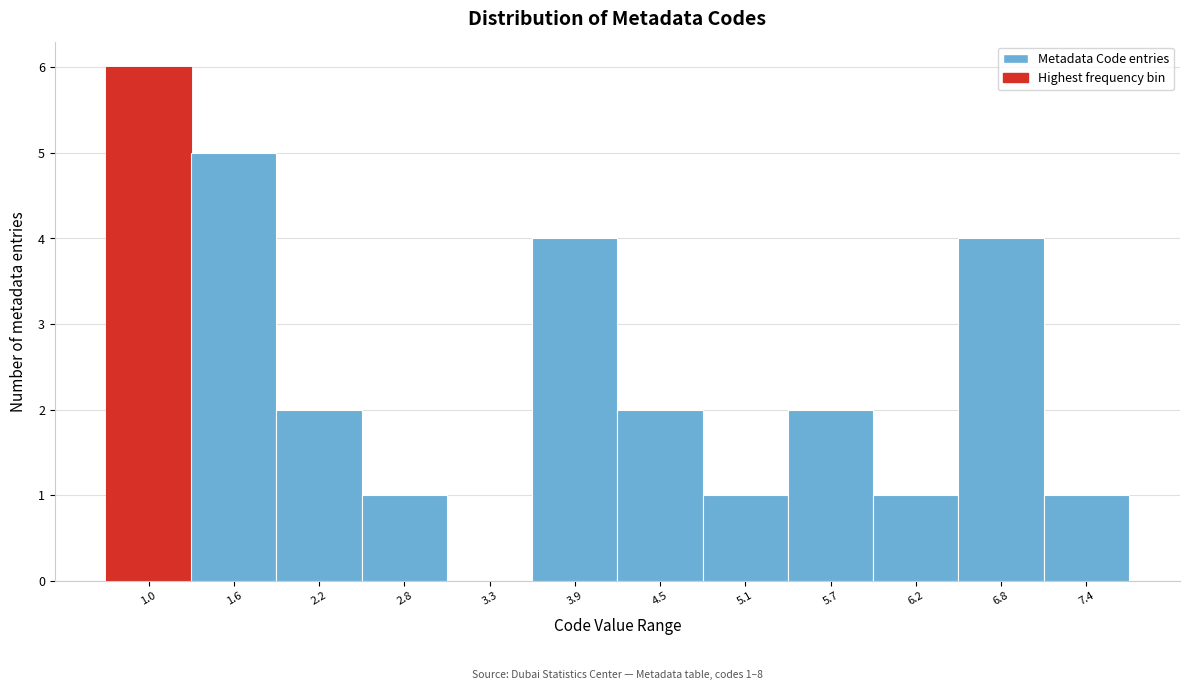

Reading left to right, what are all the values shown in this chart?

1.0=6	1.6=5	2.2=2	2.8=1	3.3=0	3.9=4	4.5=2	5.1=1	5.7=2	6.2=1	6.8=4	7.4=1